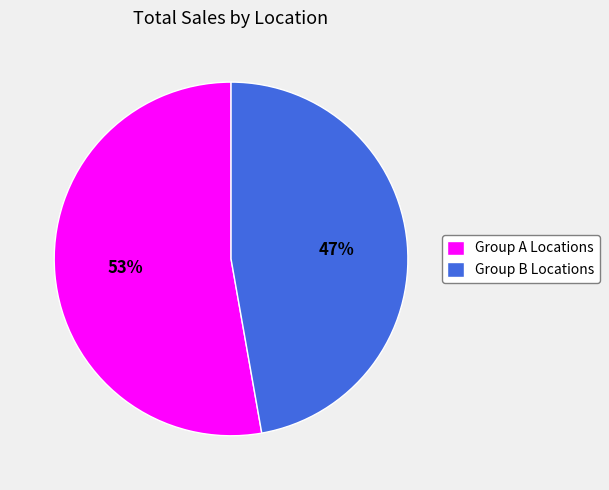

Between Group A Locations and Group B Locations, which is larger?

Group A Locations